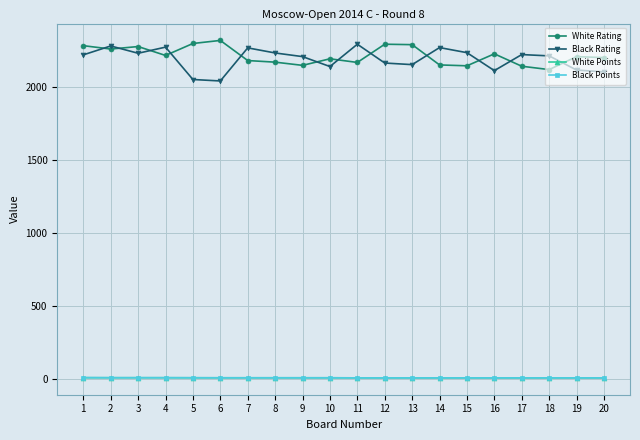

True or false: White Rating has more than 1 interior local peaks.

True